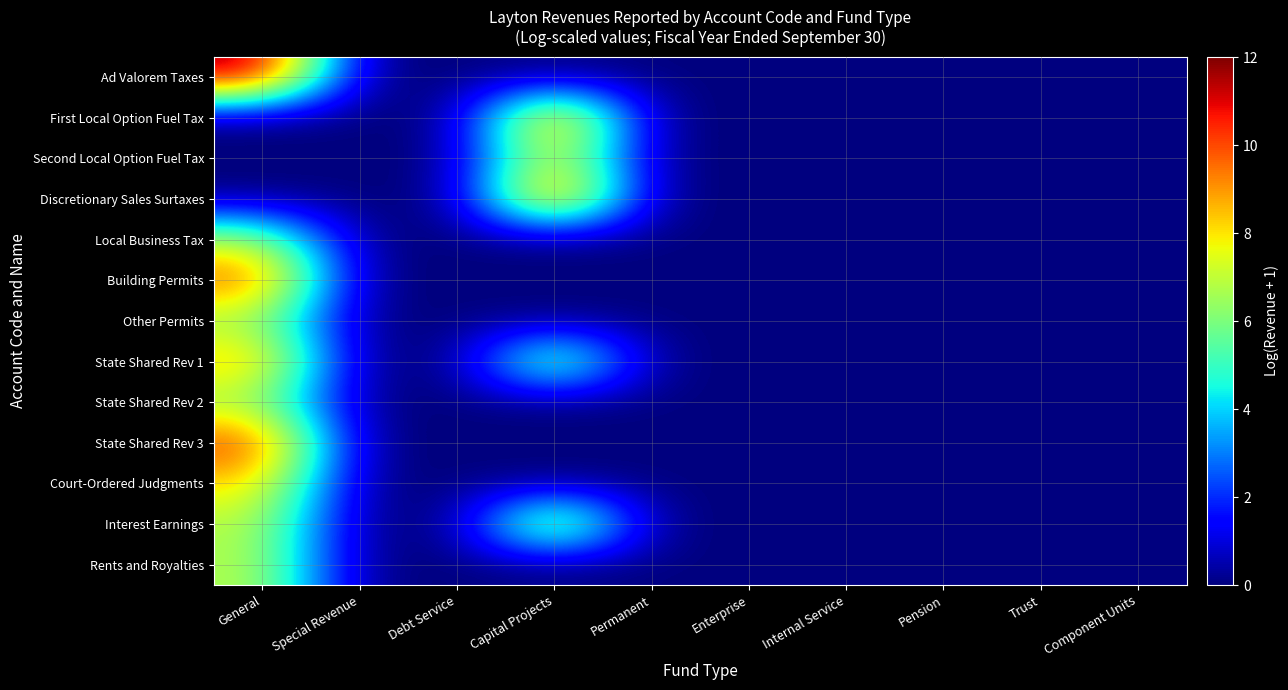

How many categories are shown in the chart?

10